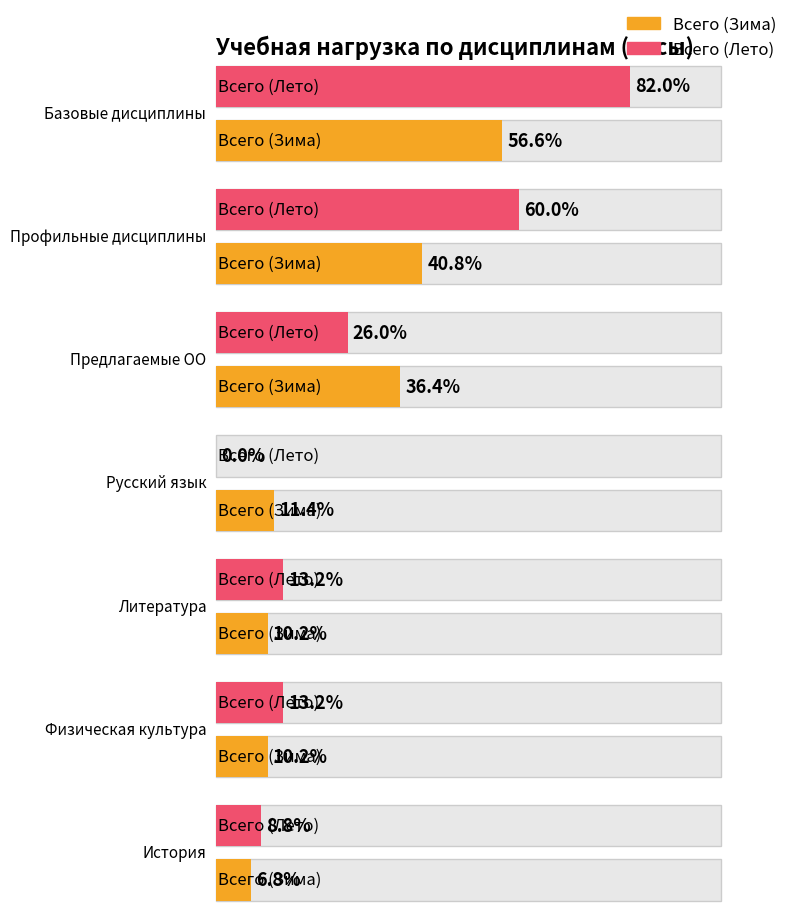

List the series in order of their peak value, lowest first.

Всего (Зима), Всего (Лето)